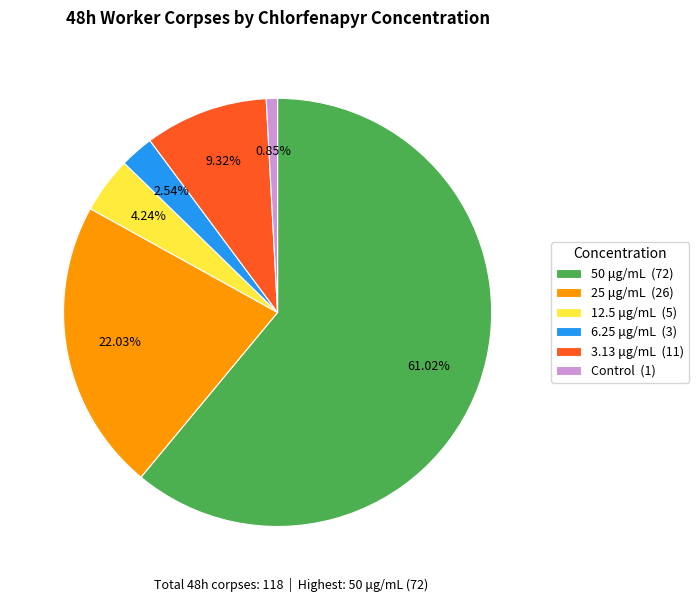

How many slices are in this pie chart?

6